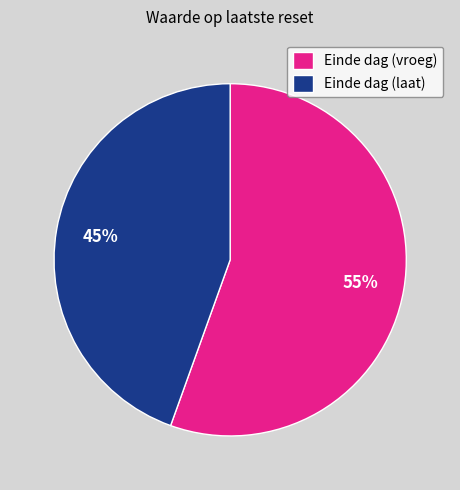

How many slices are in this pie chart?

2